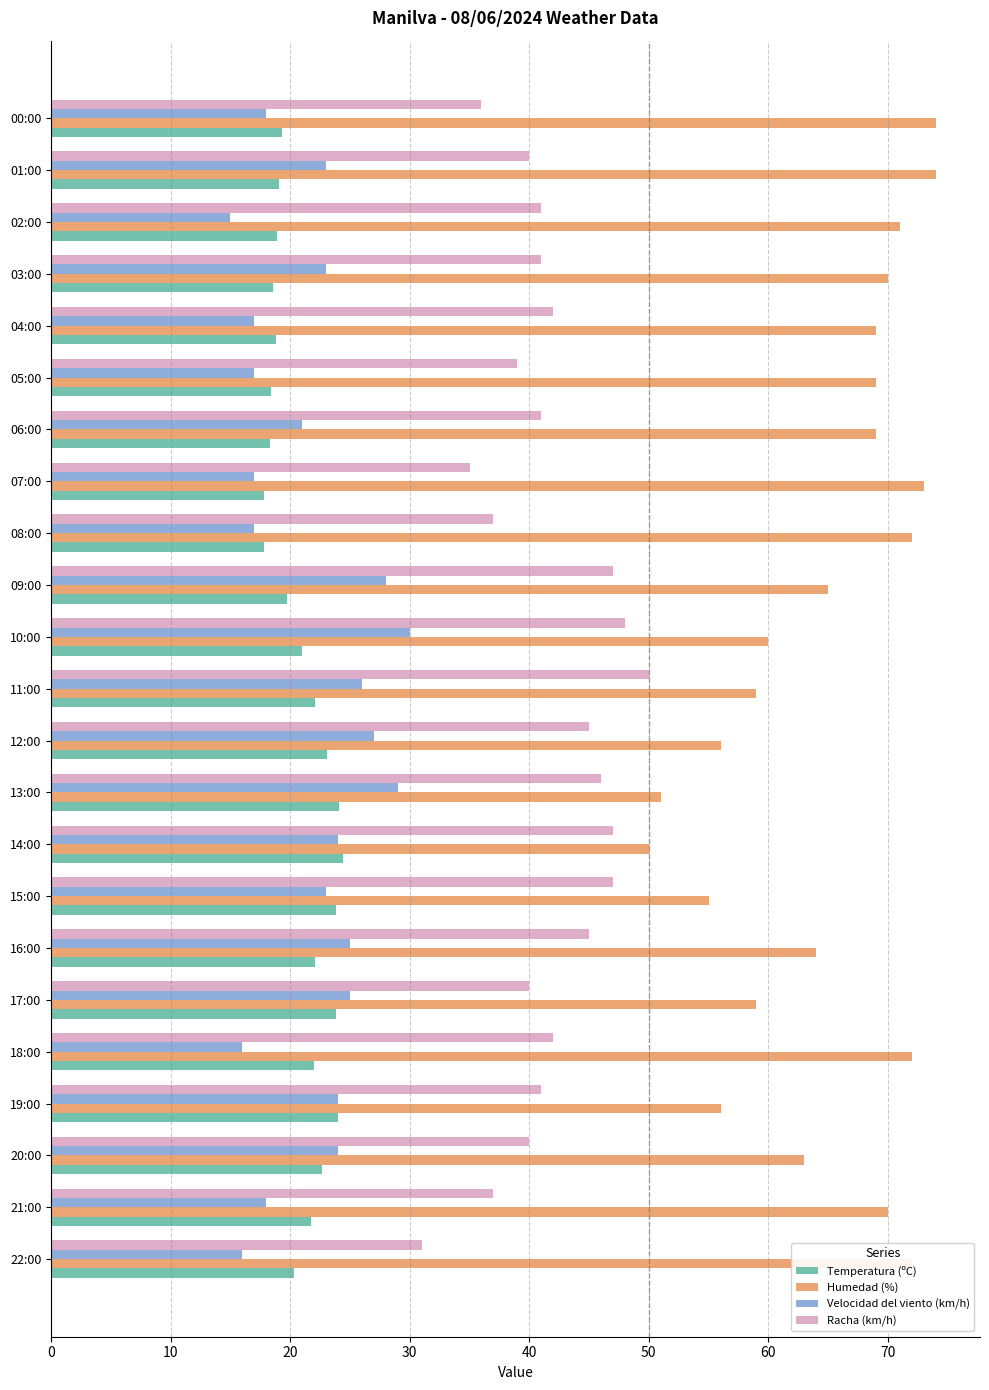

The Humedad (%) series shows 91.2 at 15:00. True or false?

False